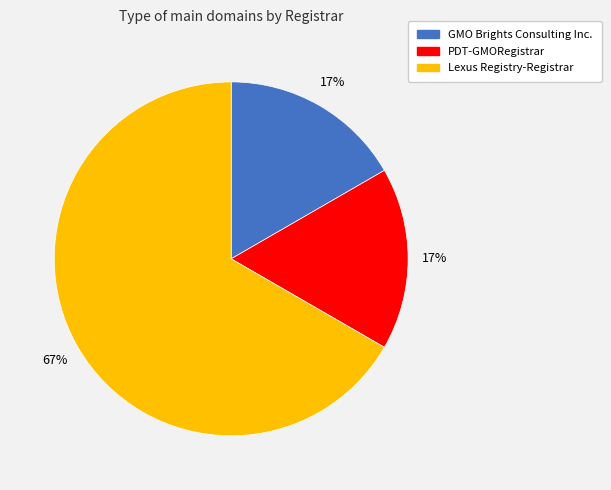

To the nearest percent, what percentage of the pie is GMO Brights Consulting Inc.?

17%